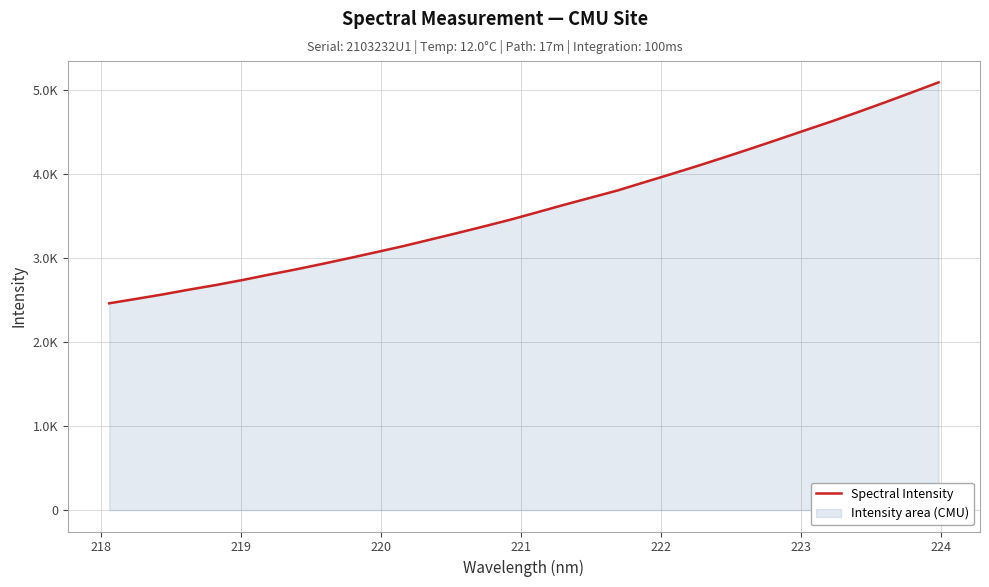

The chart shows a value of 2378.2 at 21. True or false?

False